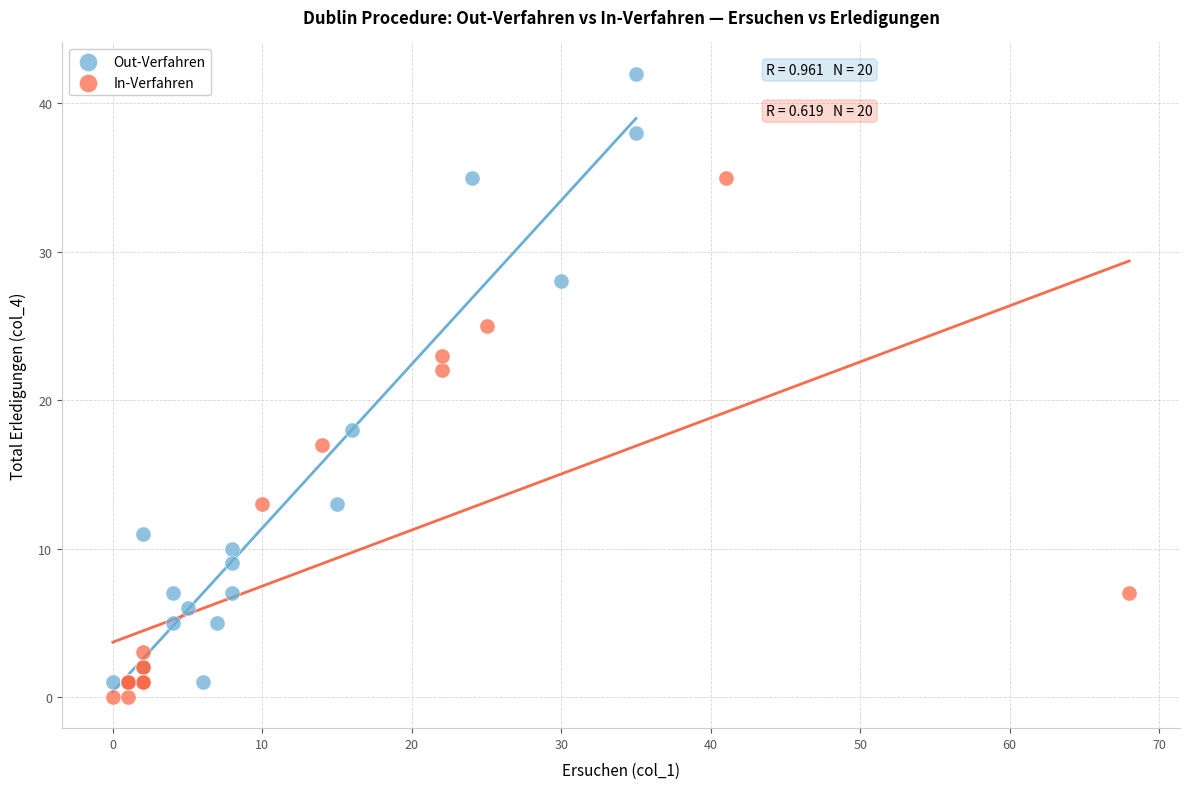

Which series reaches the maximum Y coordinate?

Out-Verfahren